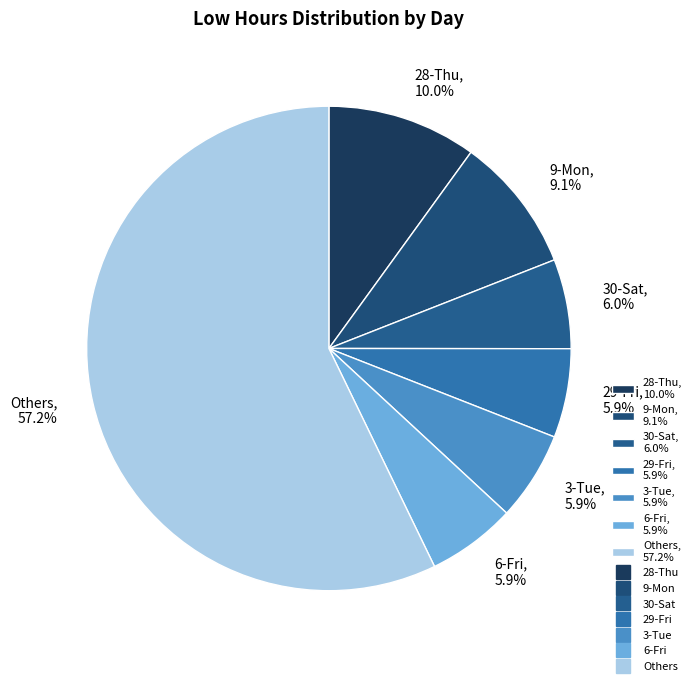

Does any single category account for the majority?

Yes